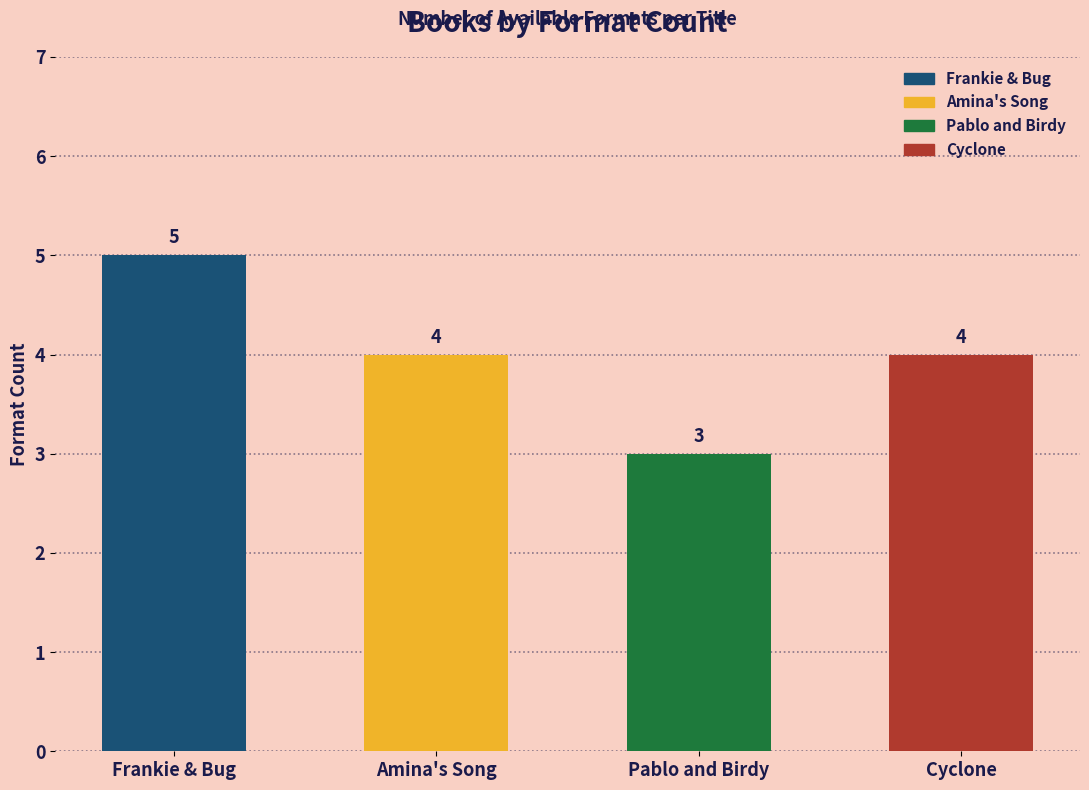

Reading left to right, transcribe all the data shown in this chart.

5	4	3	4